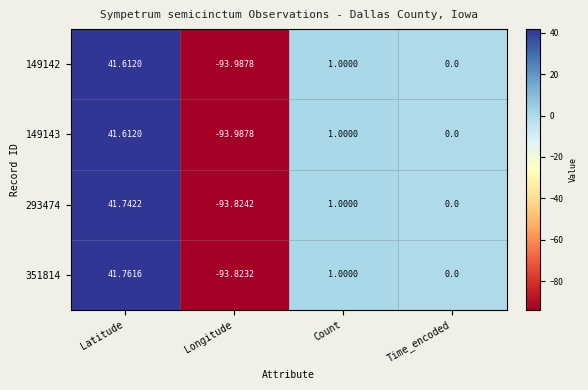

Which label corresponds to the smallest value in the chart?

Longitude